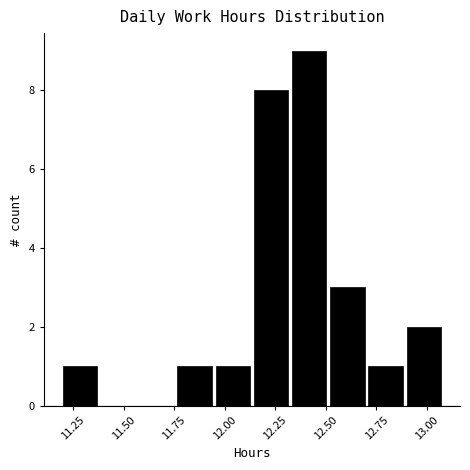

Around what value on the x-axis is the tallest bar? Give the approximate position of its centre, as read against the axis.

12.40